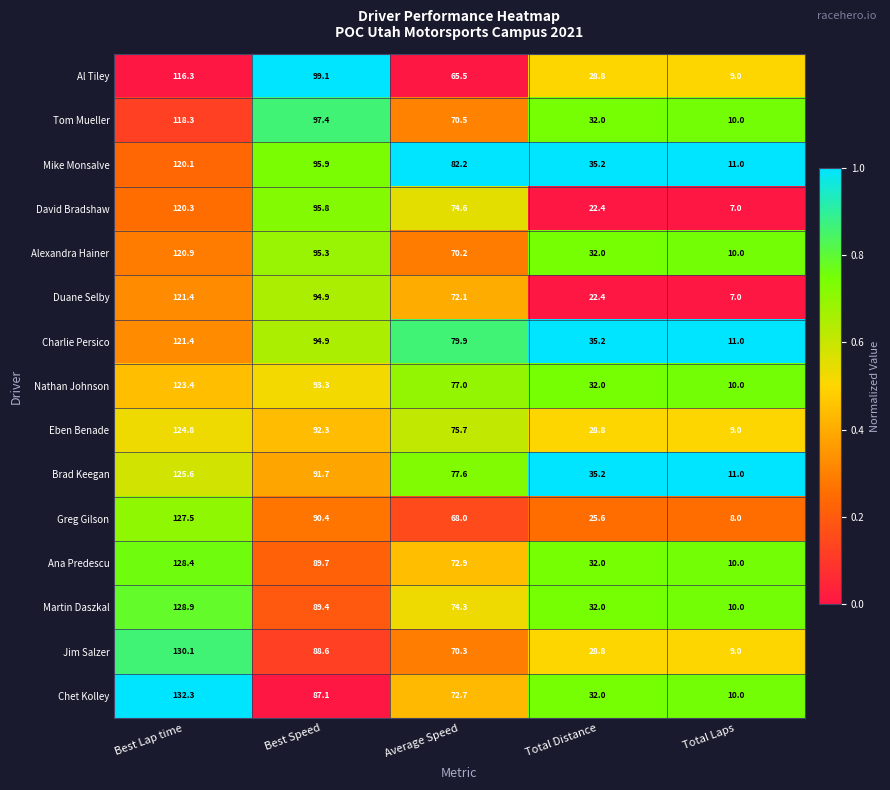

What is the minimum value shown in the chart?

7.0